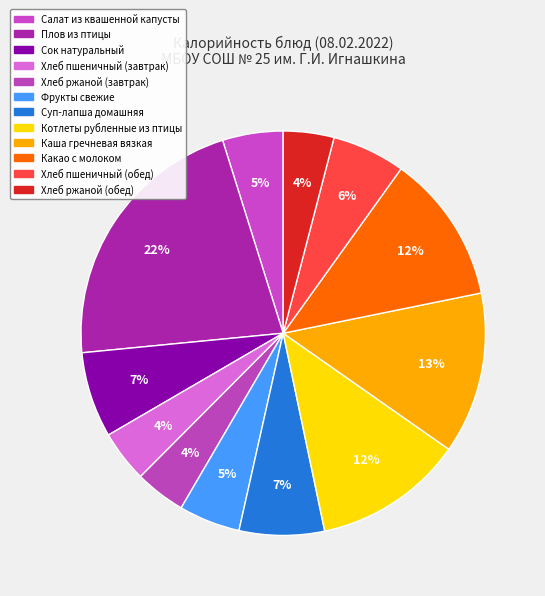

Rank the categories by value from lowest to highest.

Хлеб ржаной (завтрак), Хлеб ржаной (обед), Хлеб пшеничный (завтрак), Салат из квашенной капусты, Фрукты свежие, Хлеб пшеничный (обед), Суп-лапша домашняя, Сок натуральный, Какао с молоком, Котлеты рубленные из птицы, Каша гречневая вязкая, Плов из птицы